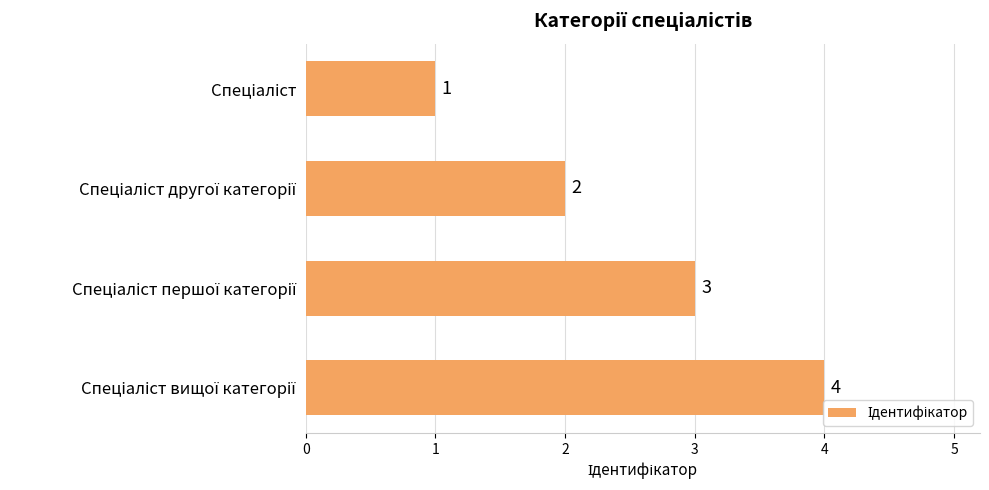

What is the maximum value shown in the chart?

4